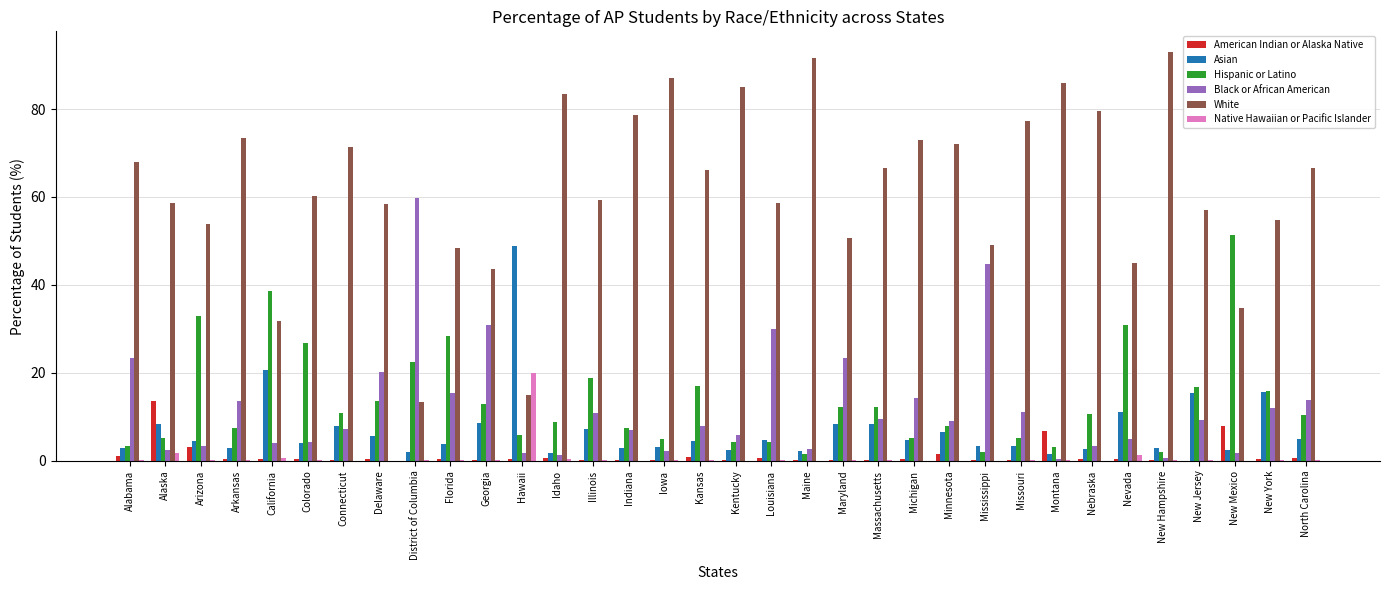

Which series has the widest spread of values?

White